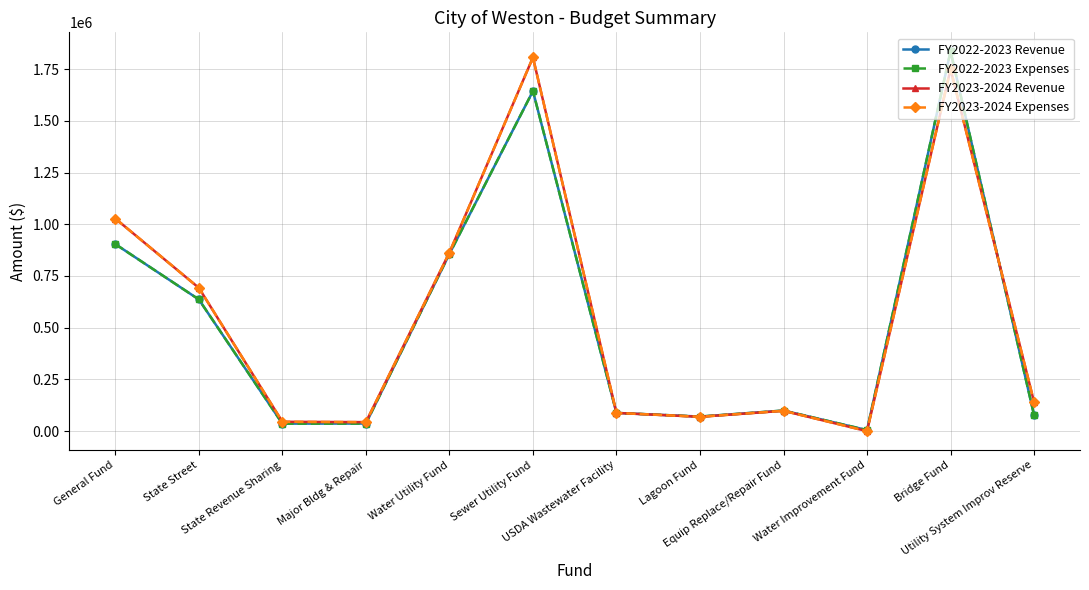

What is the difference between the maximum and minimum values in the FY2023-2024 Revenue series?

1806503